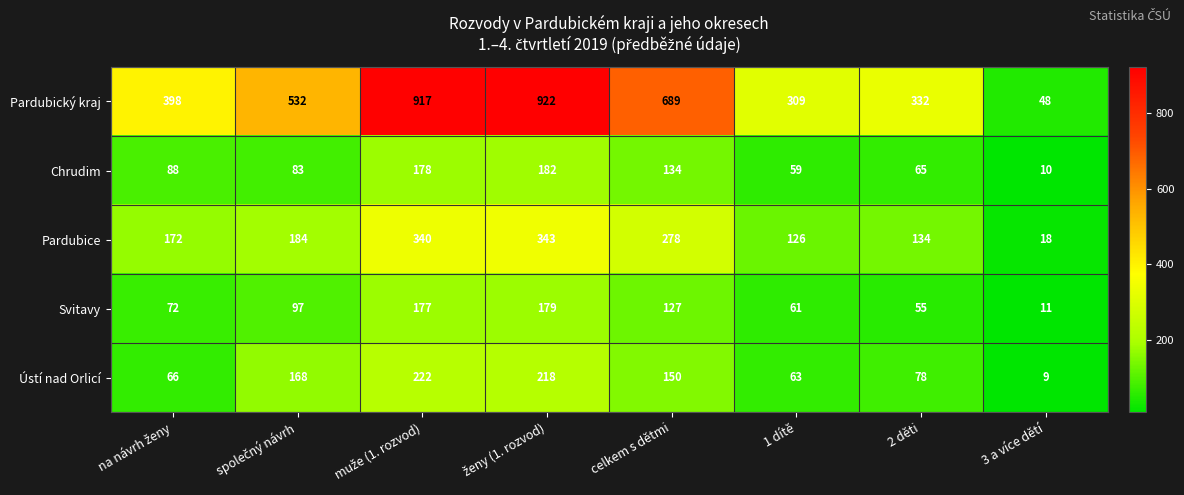

At how many categories does at least one series exceed 299?

7